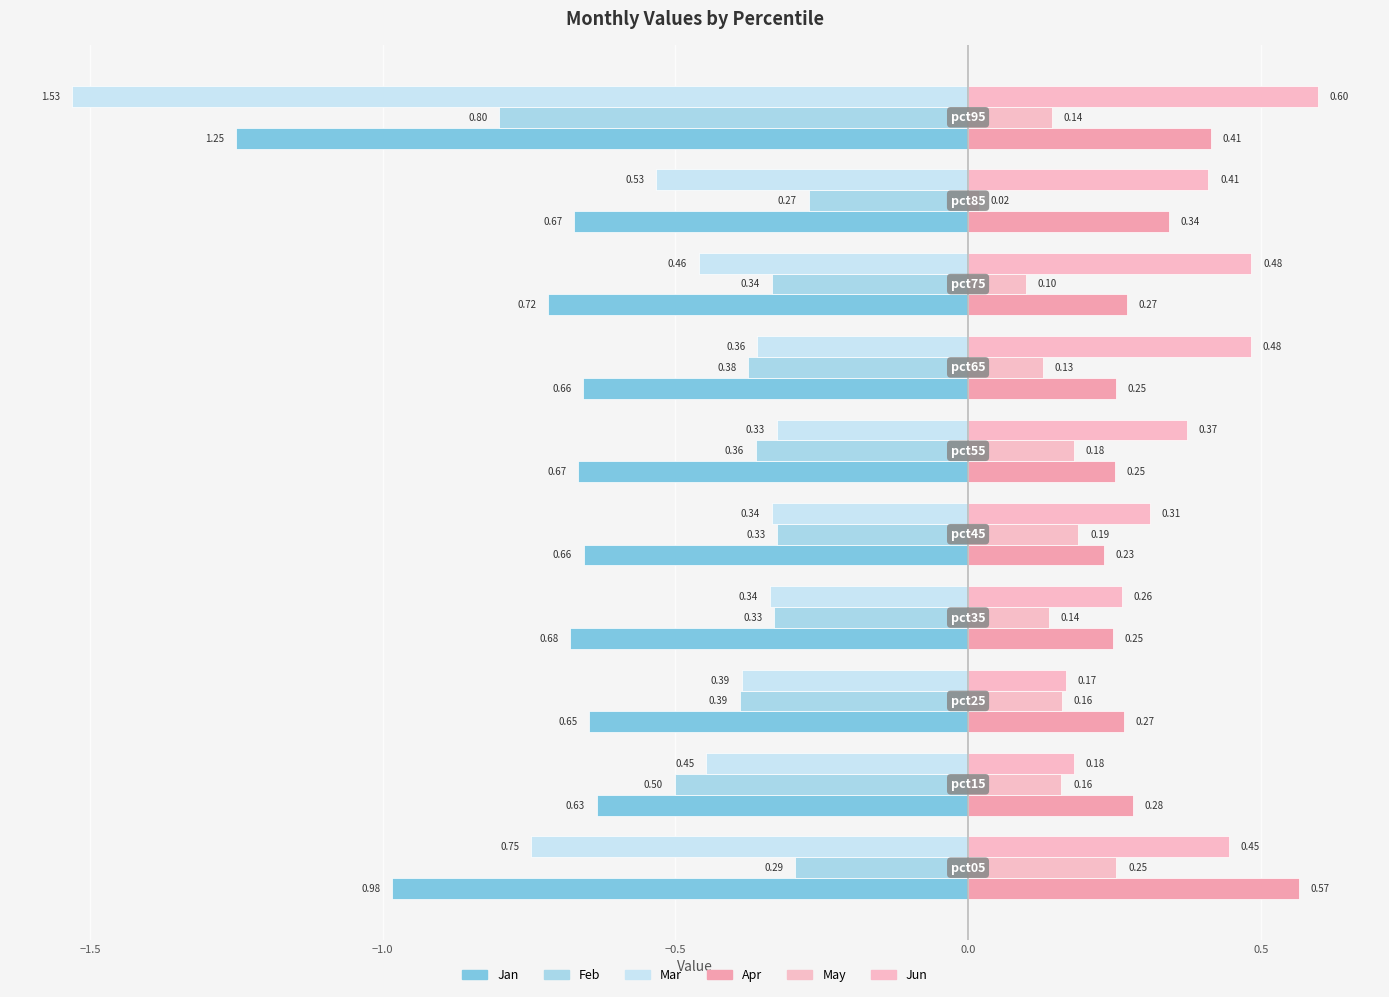

How many data points does each series have?

10